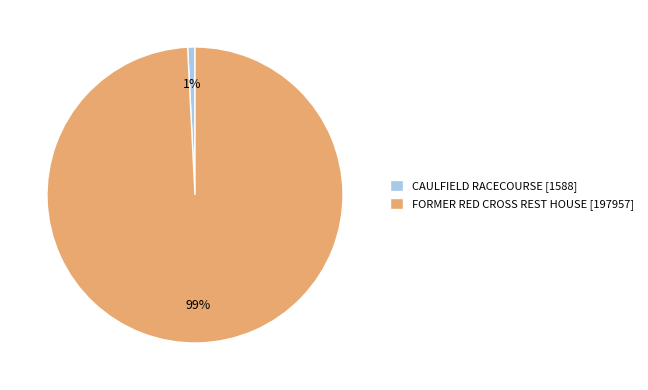

What is the smallest slice in the pie chart?

CAULFIELD RACECOURSE